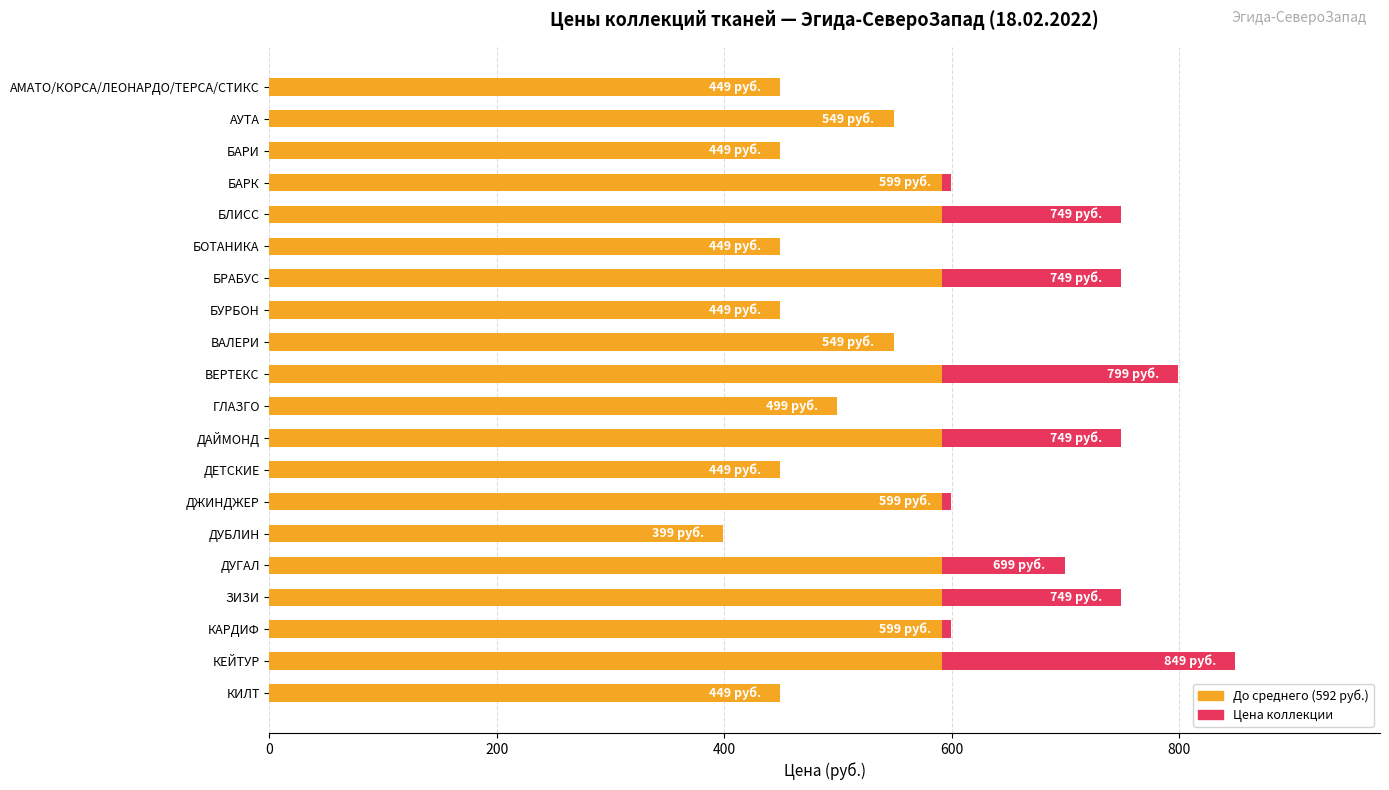

How many groups of bars are there?

20